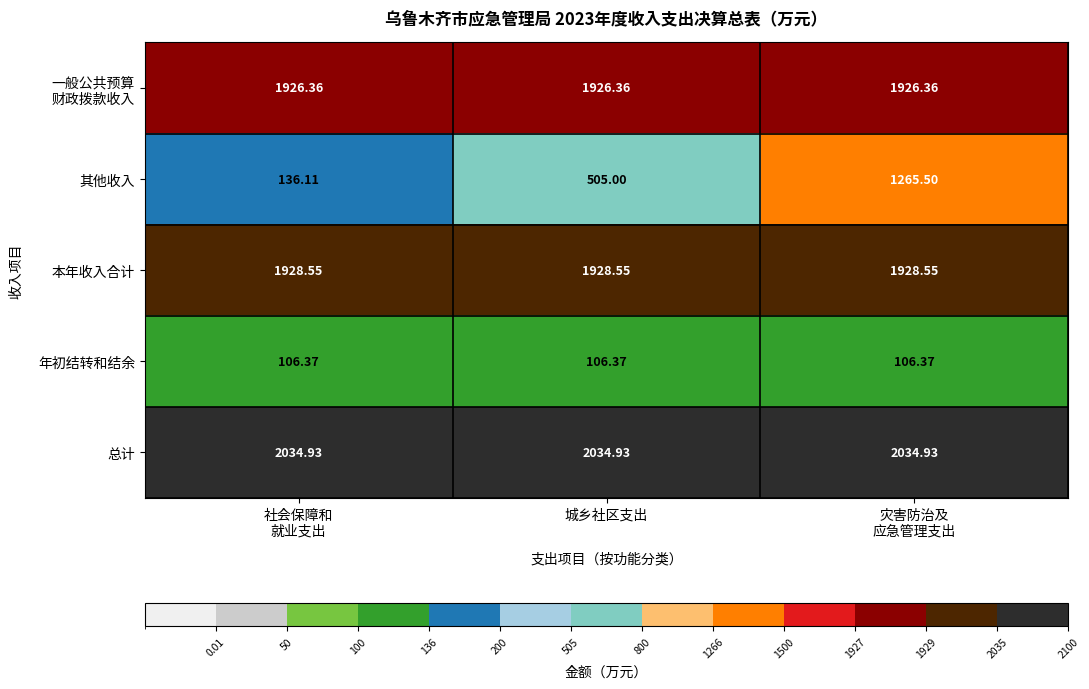

At which category is the sum across all series the highest?

灾害防治及
应急管理支出